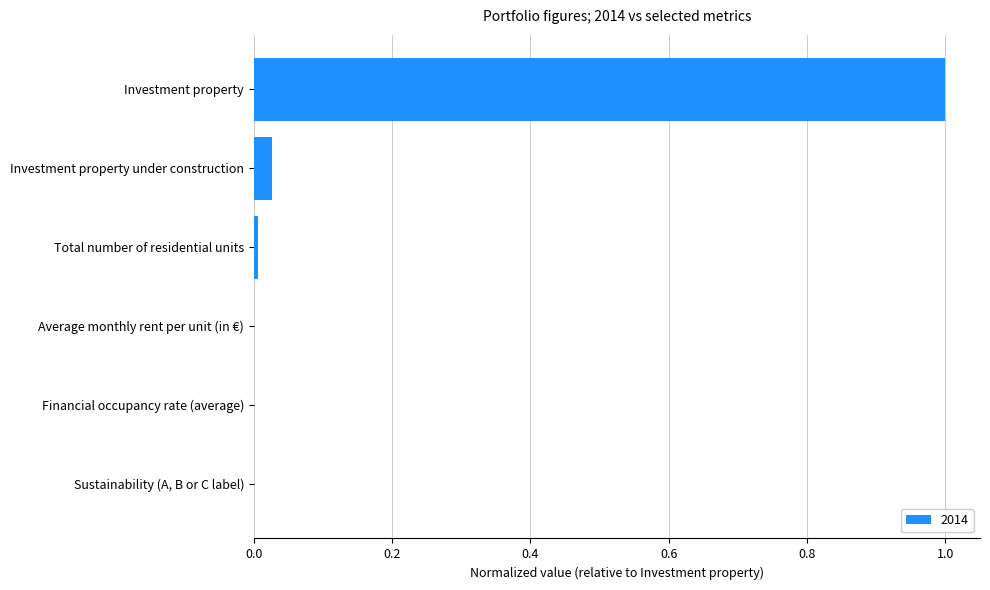

What is the sum of all values?

1.0